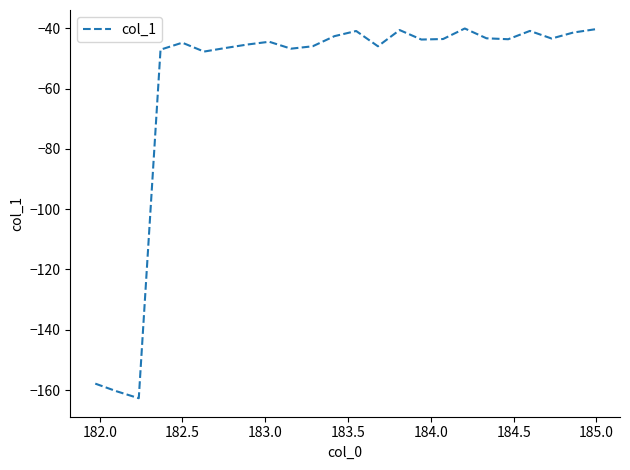

What is the difference between the maximum and minimum values?

122.7